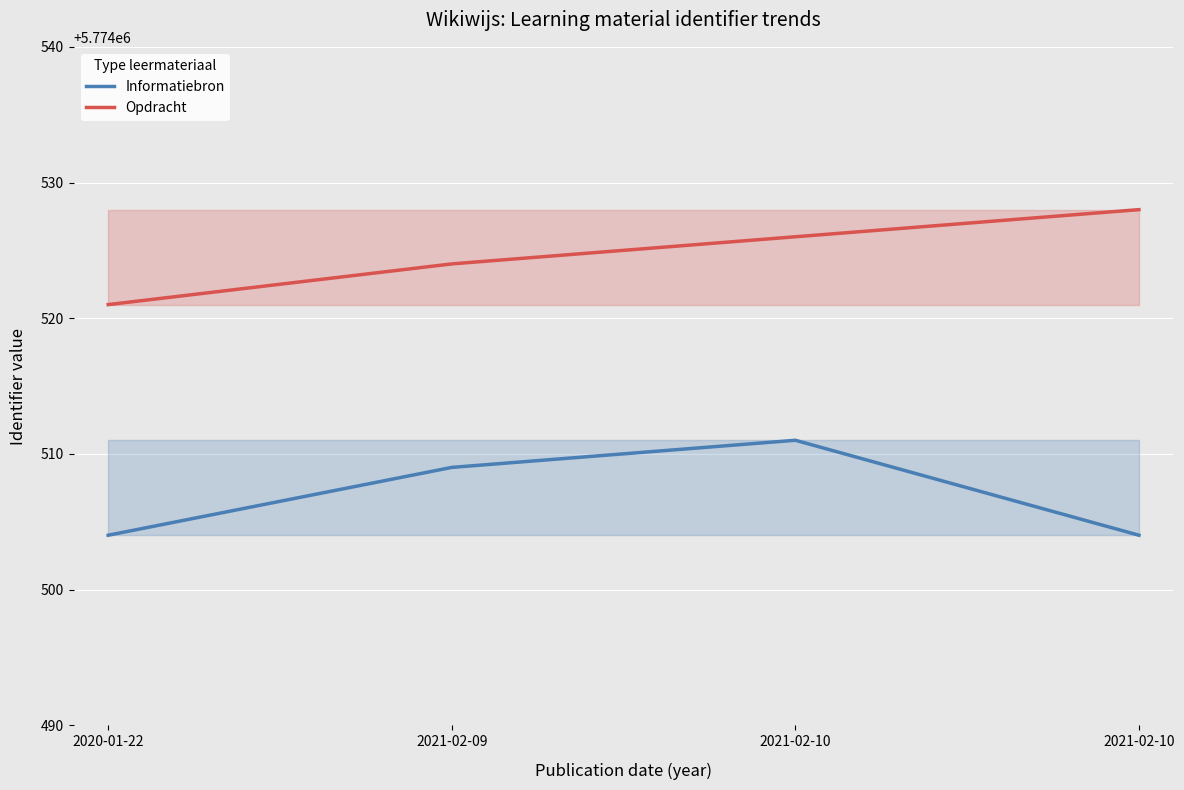

What is the minimum value shown in the chart?

5774504